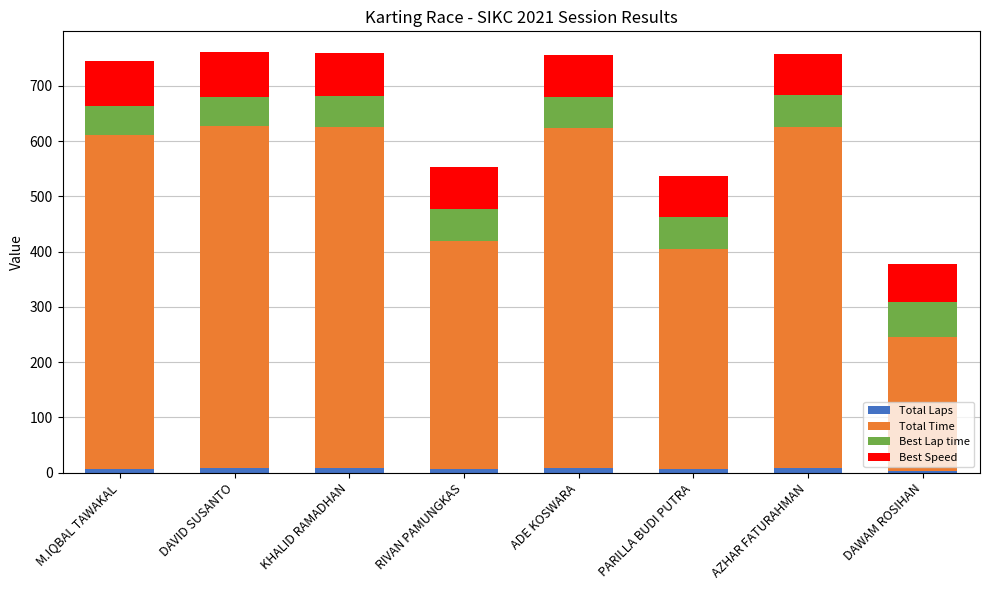

What are all the series names shown in the legend?

Total Laps, Total Time, Best Lap time, Best Speed